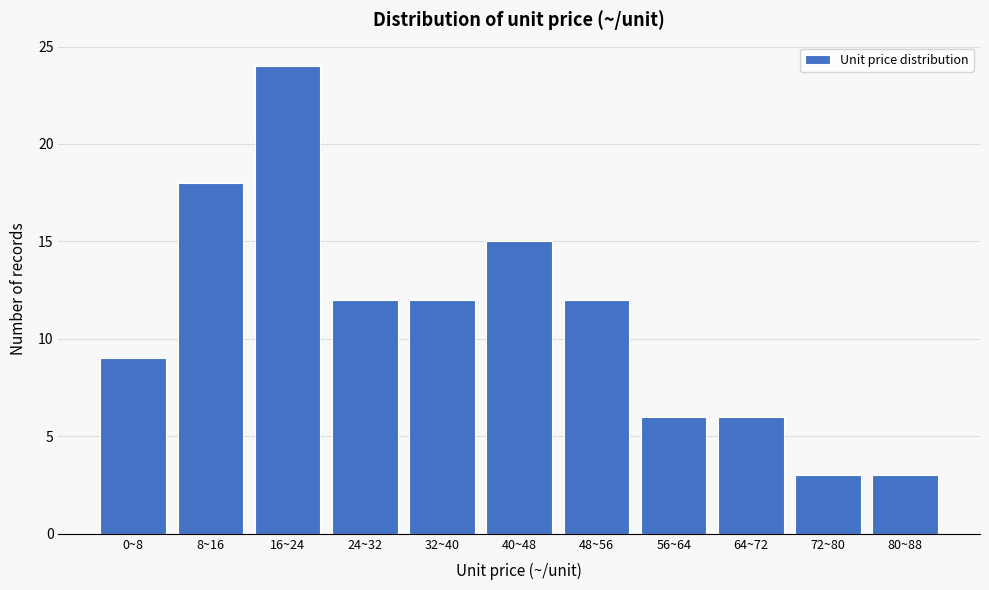

Reading right to left, what are all the values shown in this chart?

3	3	6	6	12	15	12	12	24	18	9